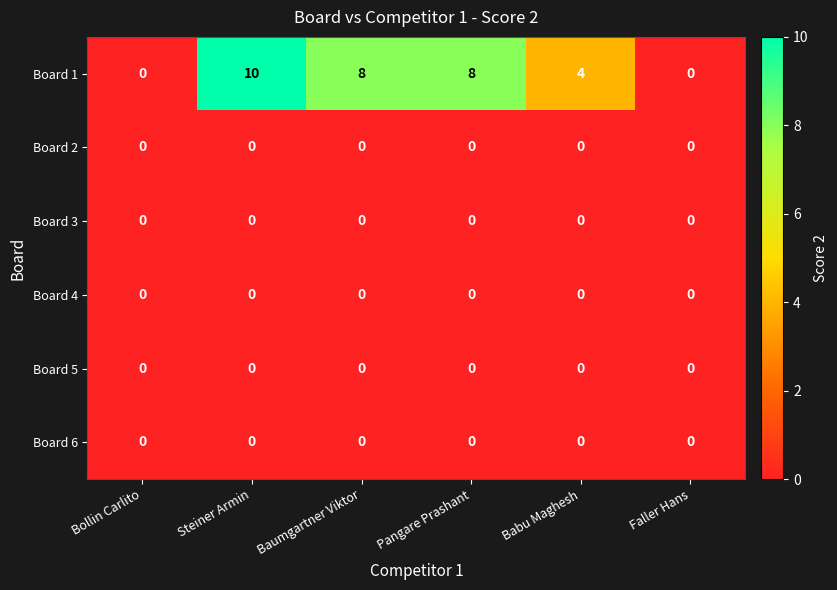

What is the greatest value displayed?

10